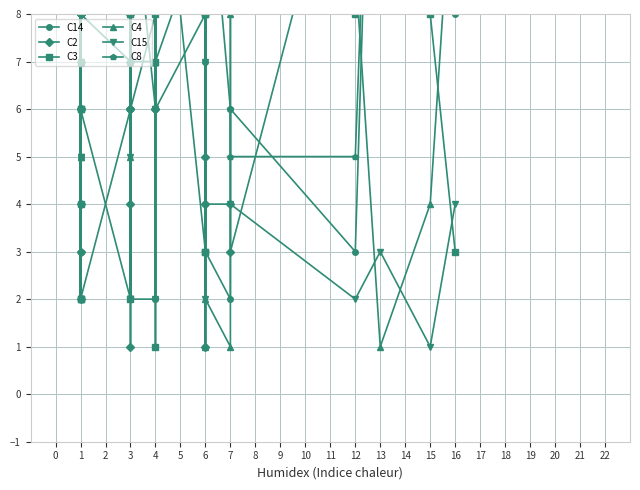

How many intersections are there between C8 and C2?

16